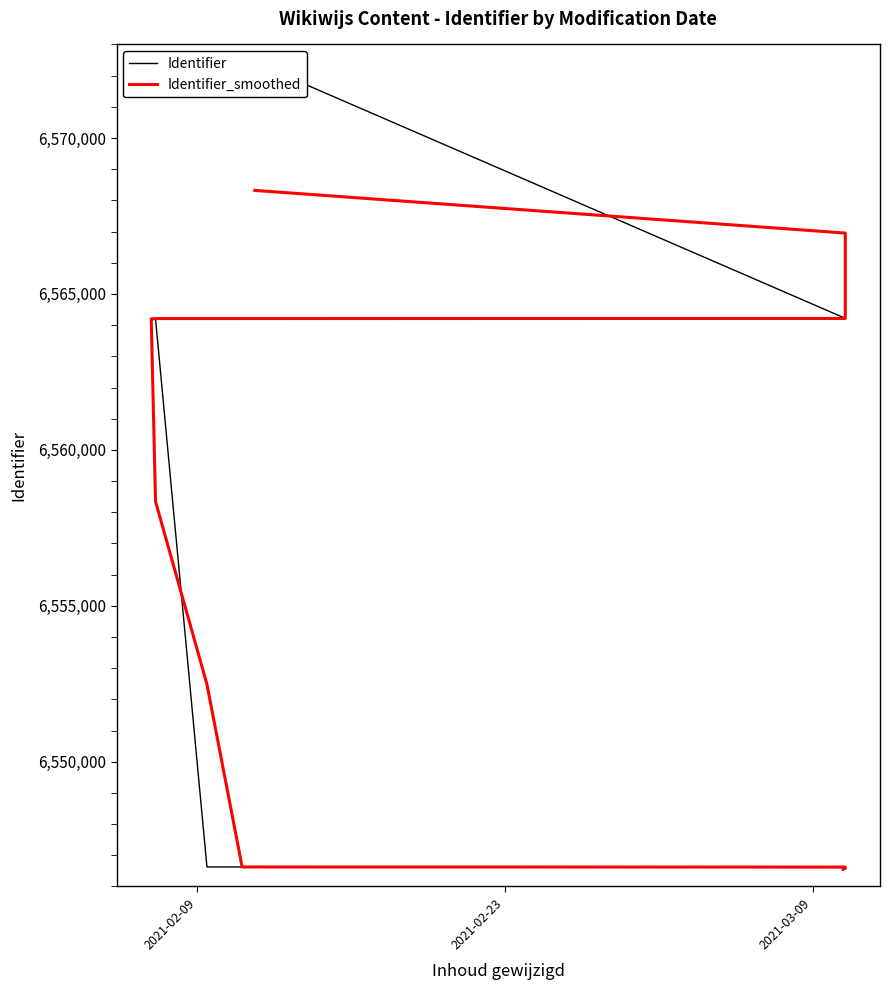

Rank the series by their maximum value, from highest to lowest.

Identifier, Identifier_smoothed